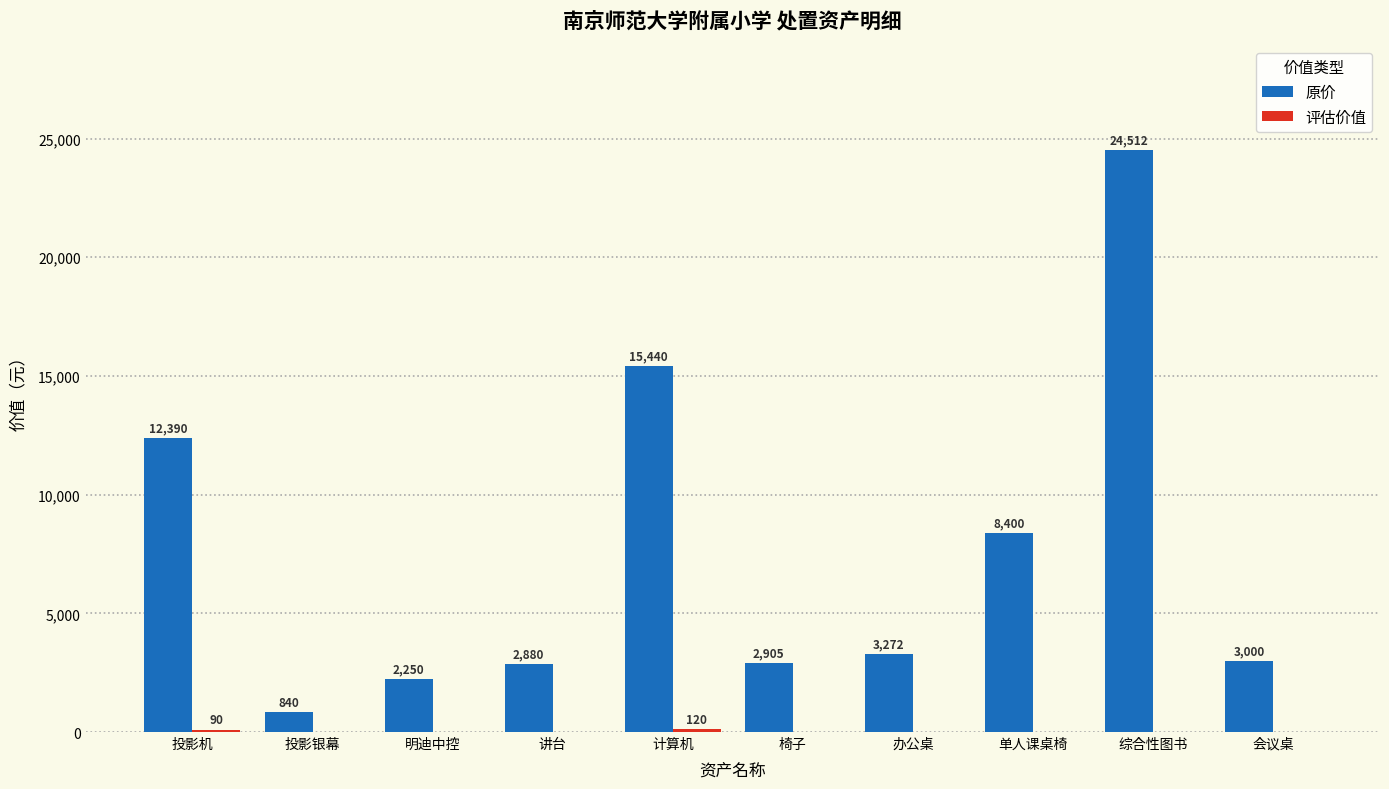

Which label corresponds to the largest value in the chart?

综合性图书